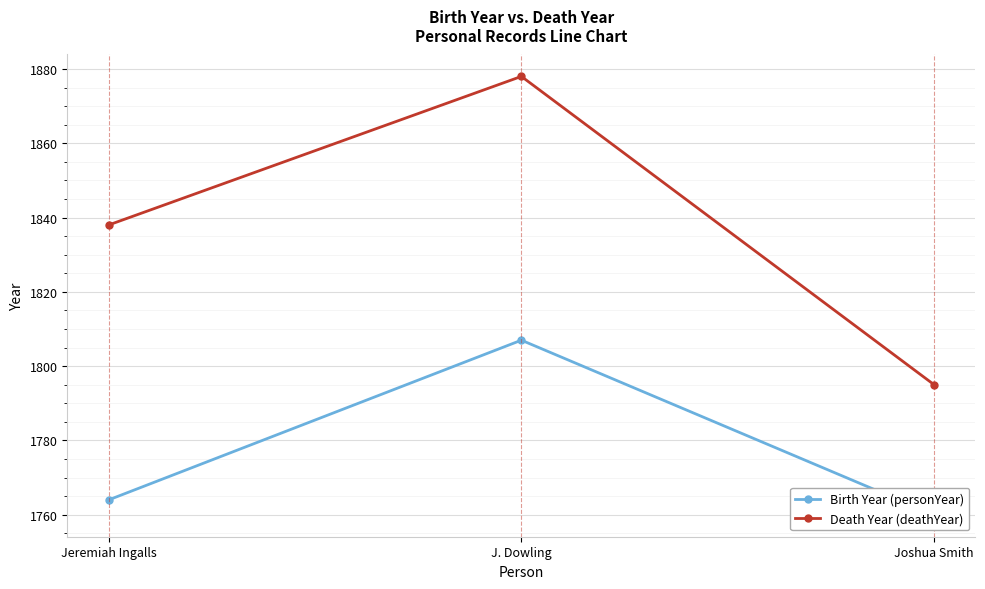

What is the sum of the Birth Year (personYear) values at Joshua Smith and Jeremiah Ingalls?

3524